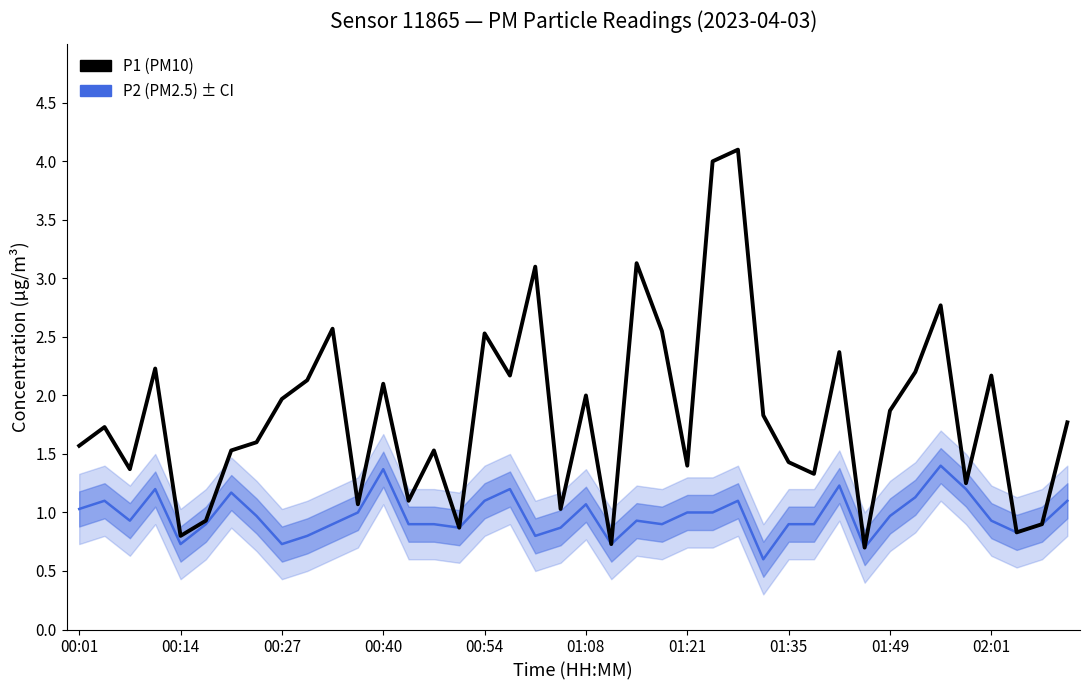

The P2 series shows 1.2 at 37. True or false?

False